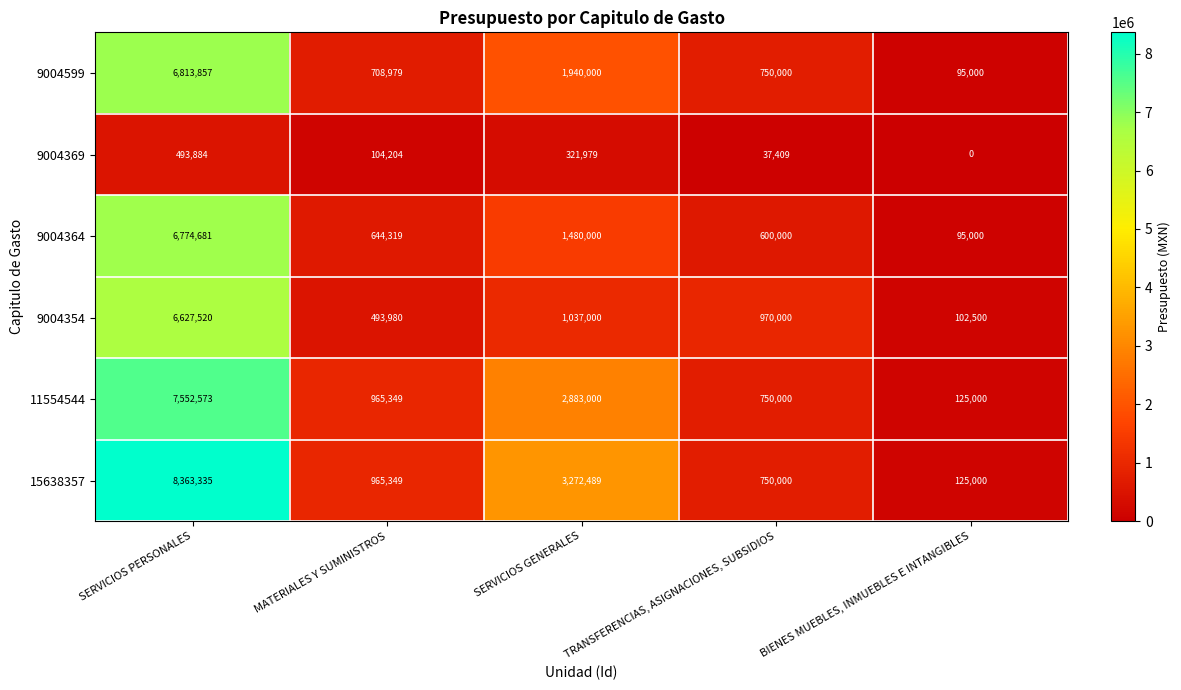

What is the sum of all 9004354 values?

9231000